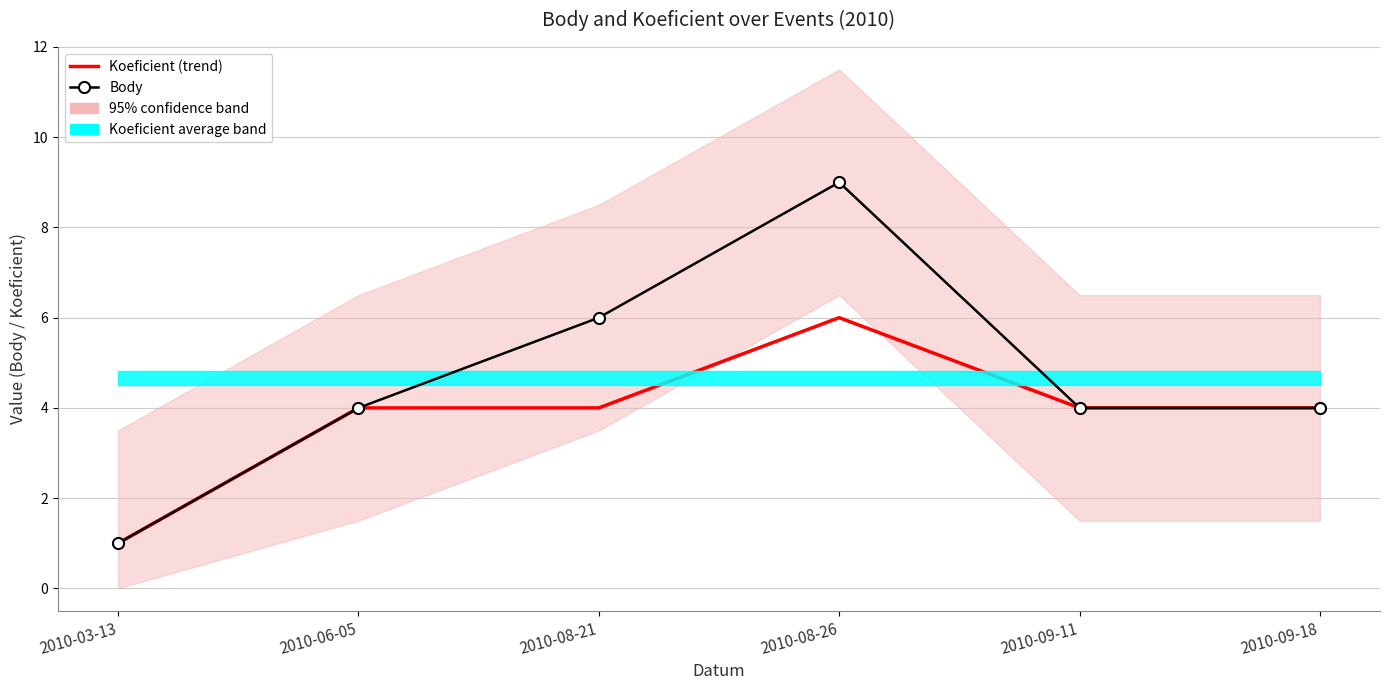

At which label does Koeficient (trend) first exceed 4?

2010-08-26